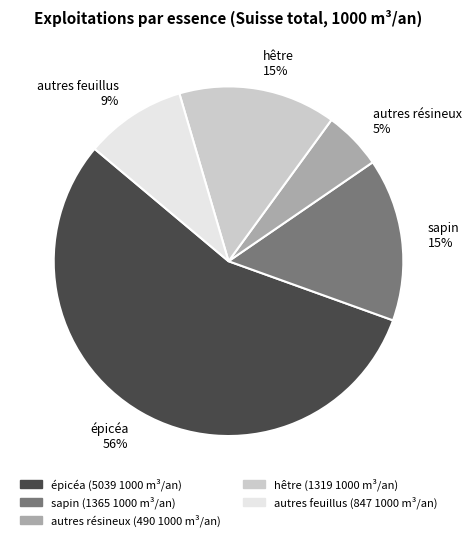

True or false: sapin accounts for 15% of the total.

True